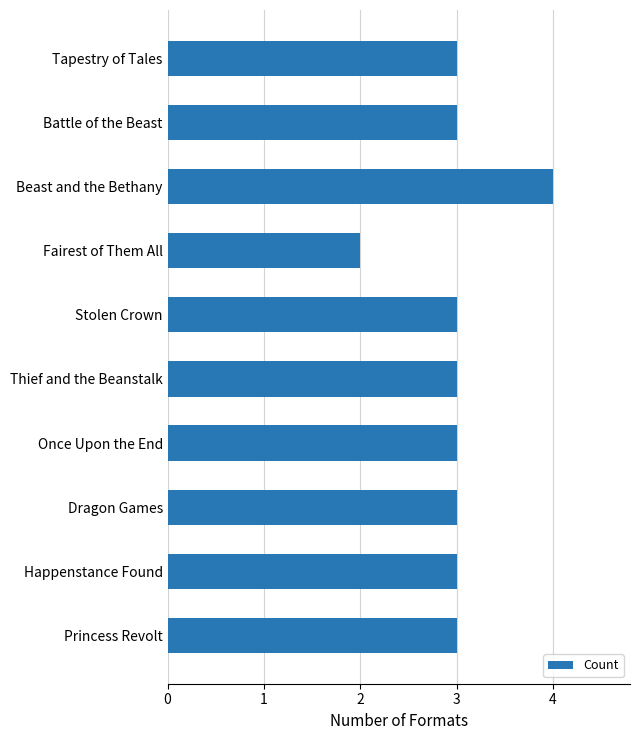

Count the number of data series in this chart.

1